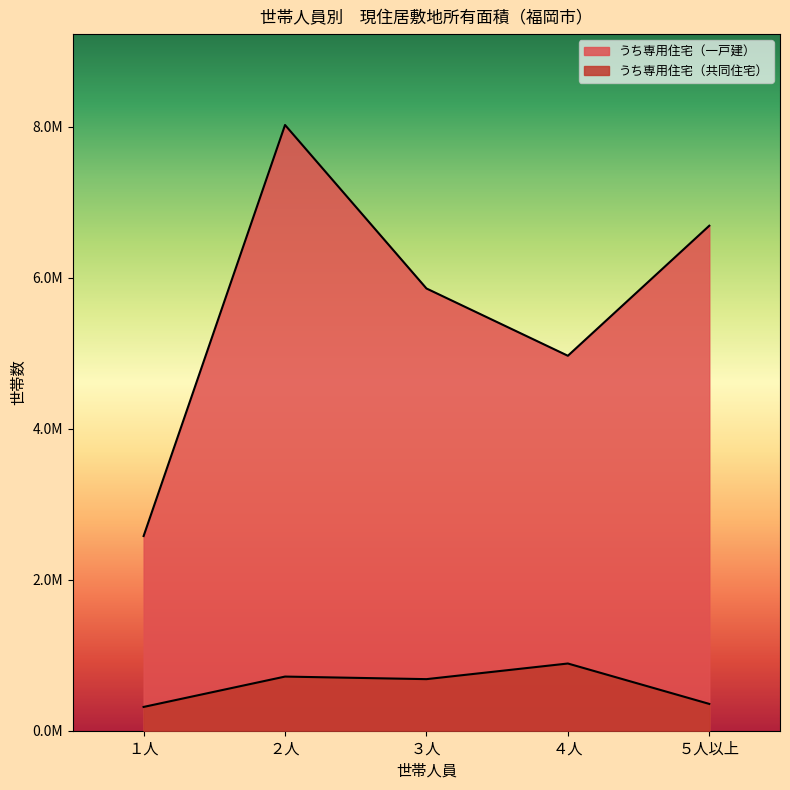

What is the difference between the highest and lowest values at ５人以上?

6332000